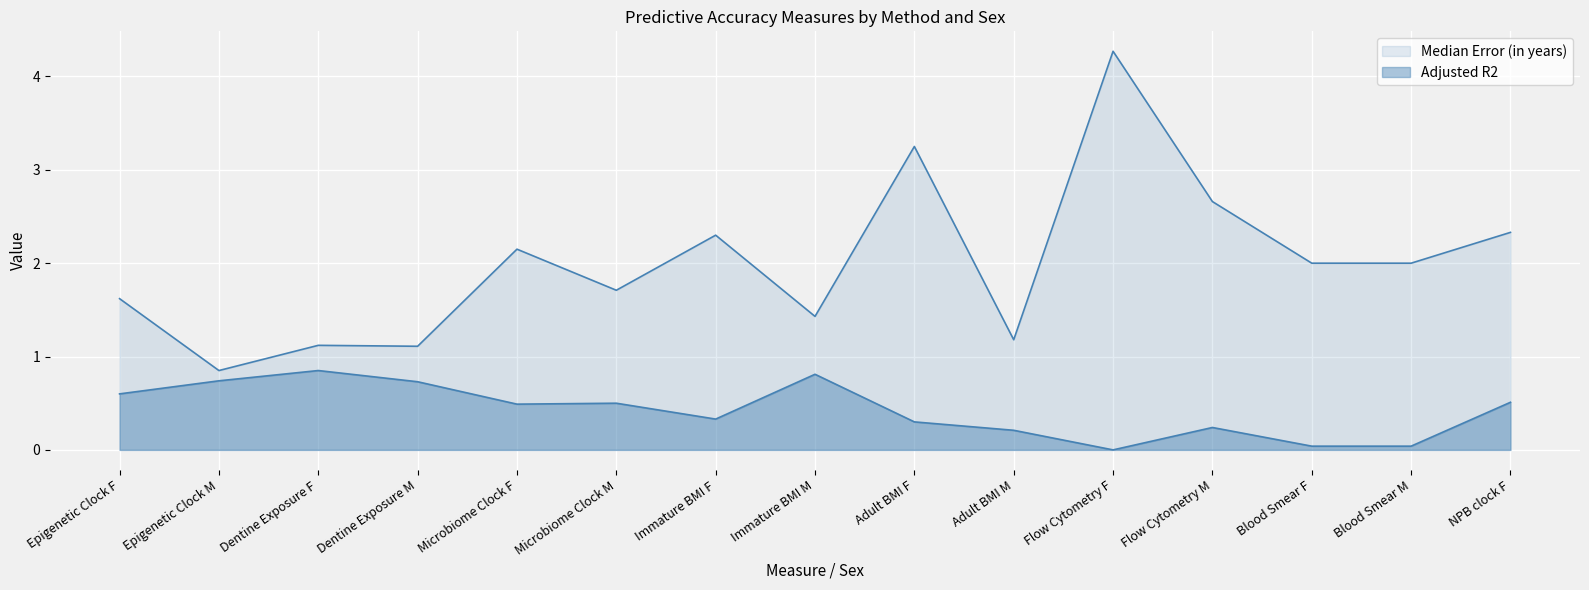

What is the label of the 10th point from the right?

Microbiome Clock M